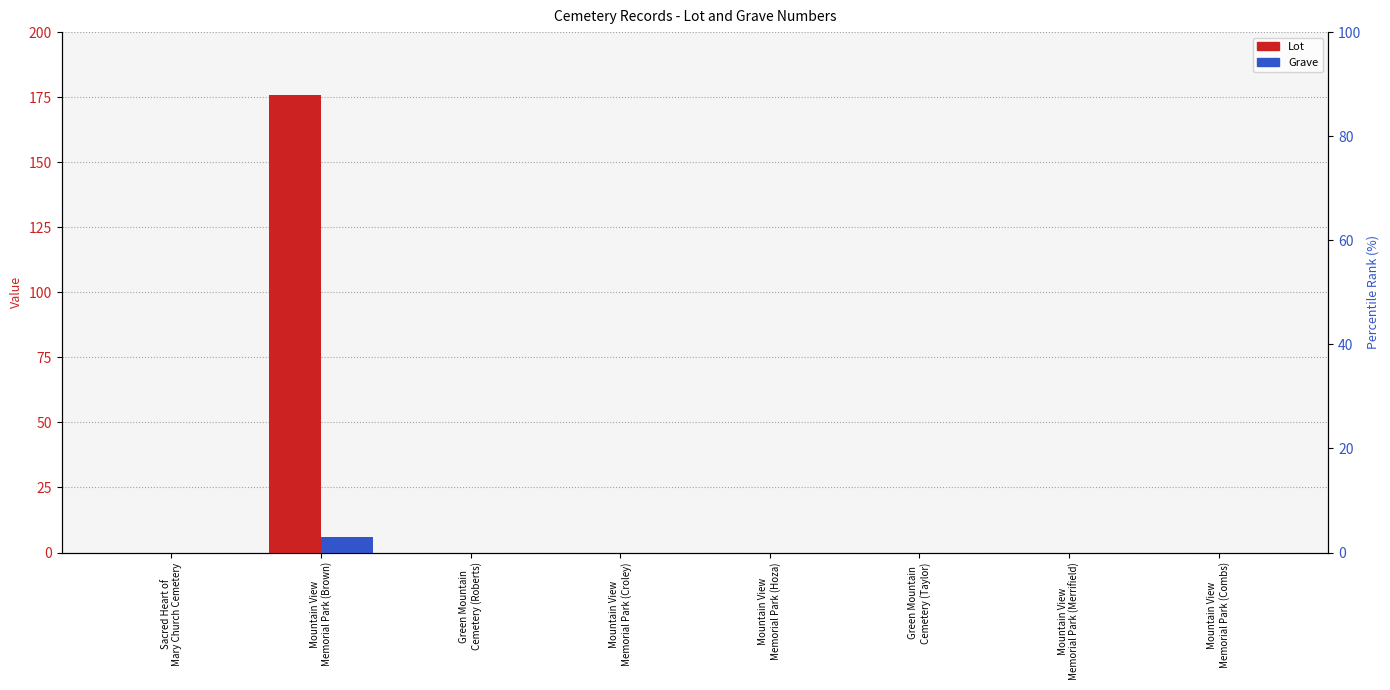

At how many categories does at least one series exceed 114?

1